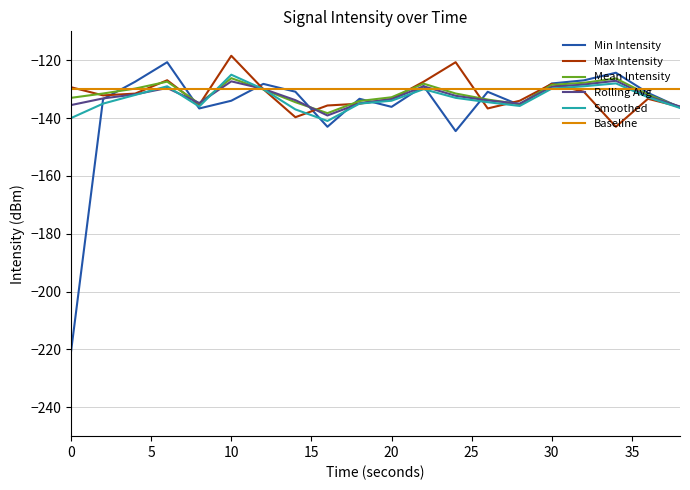

Which series has the widest spread of values?

Min Intensity